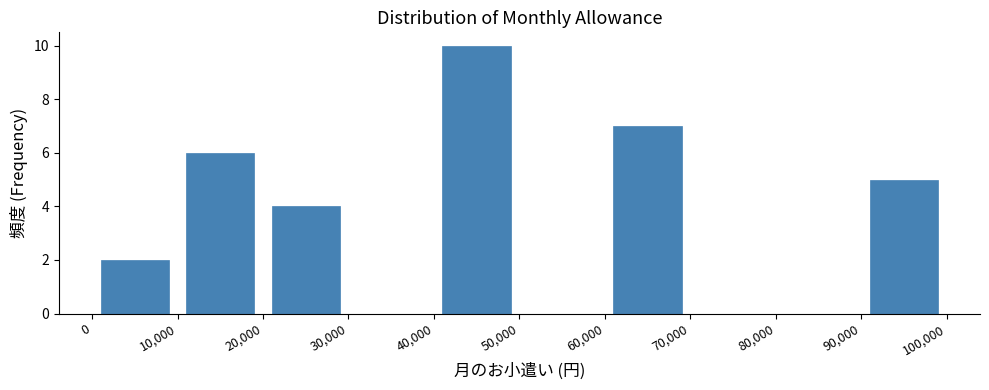

Reading left to right, list every bar in this chart as the range it spans on the x-axis followed by its height. The values are not printed on the chart, so give them approximately, as read against the axis.

0 to 10,000: 2
10,000 to 20,000: 6
20,000 to 30,000: 4
30,000 to 40,000: 0
40,000 to 50,000: 10
50,000 to 60,000: 0
60,000 to 70,000: 7
70,000 to 80,000: 0
80,000 to 90,000: 0
90,000 to 100,000: 5